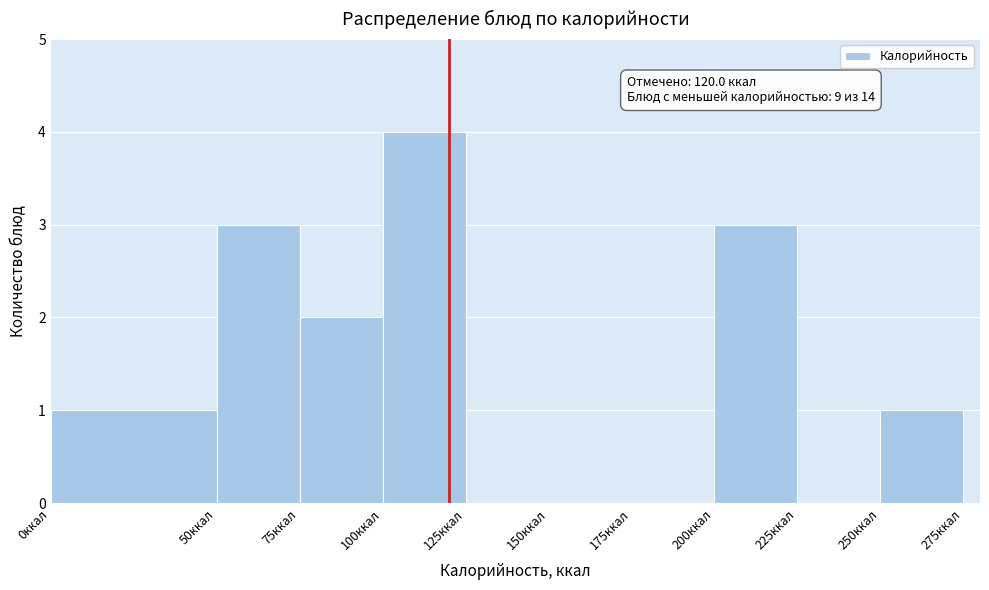

Over which range of the x-axis is the bar tallest?

100 to 125